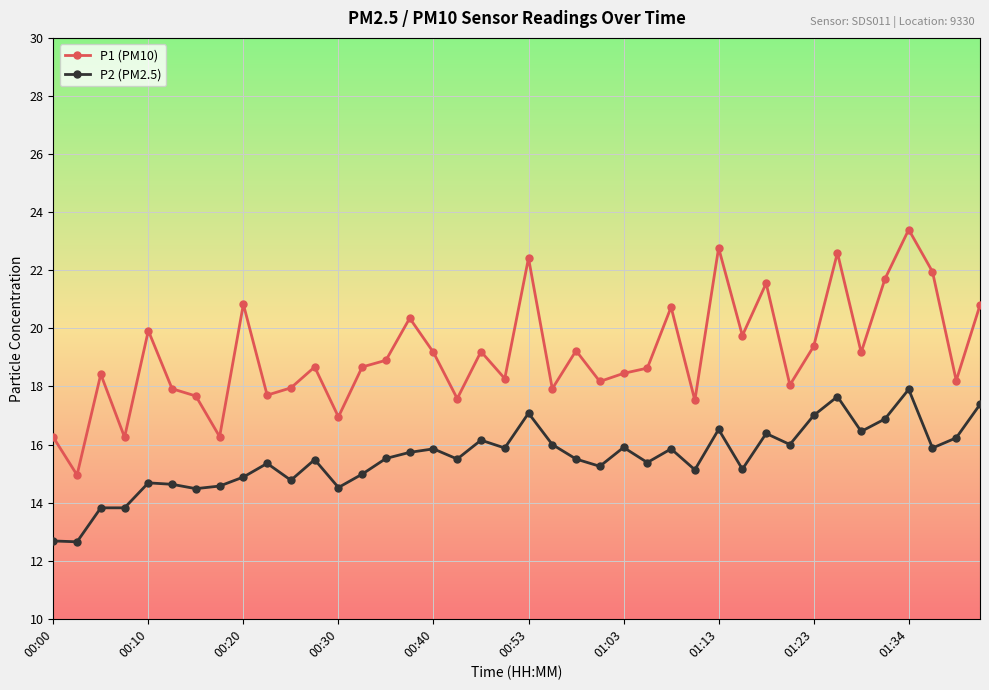

What is the maximum value for P2 (PM2.5)?

17.9